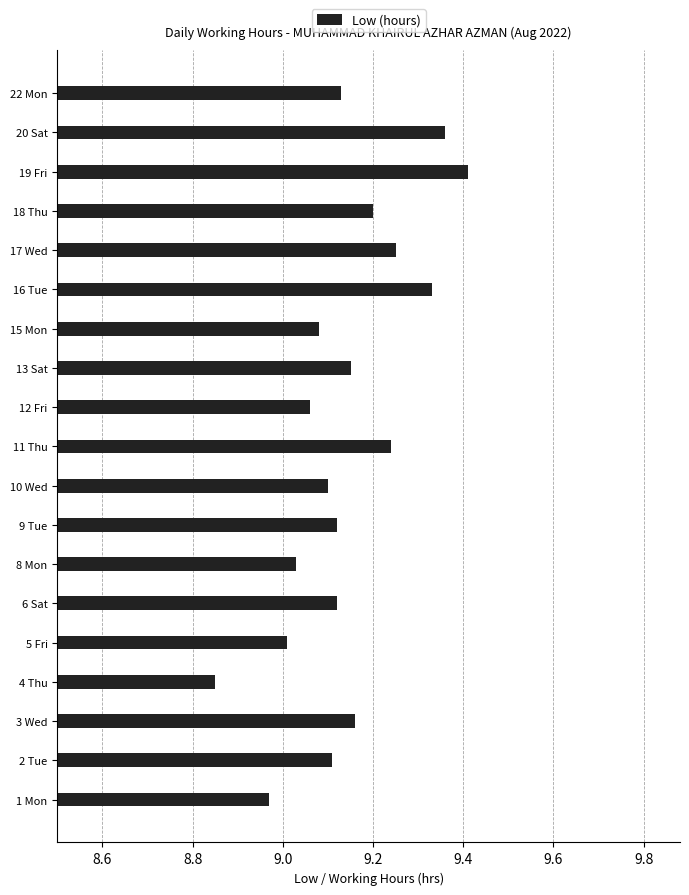

What is the ratio of the value at 17 Wed to the value at 3 Wed?

1.0